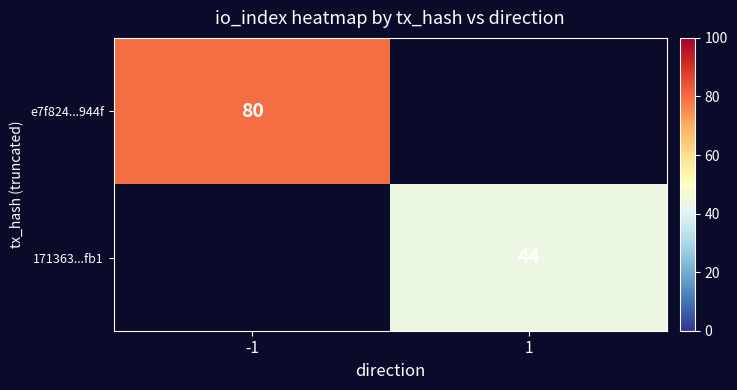

Which label corresponds to the smallest value in the chart?

1